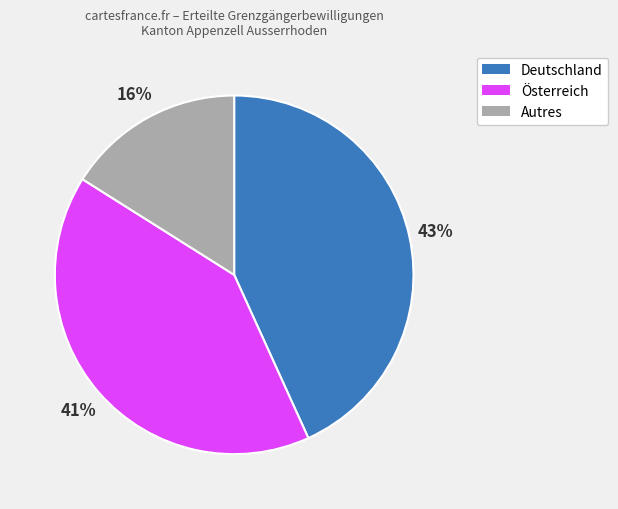

To the nearest percent, what is the difference between the largest and smallest slice percentages?

27%